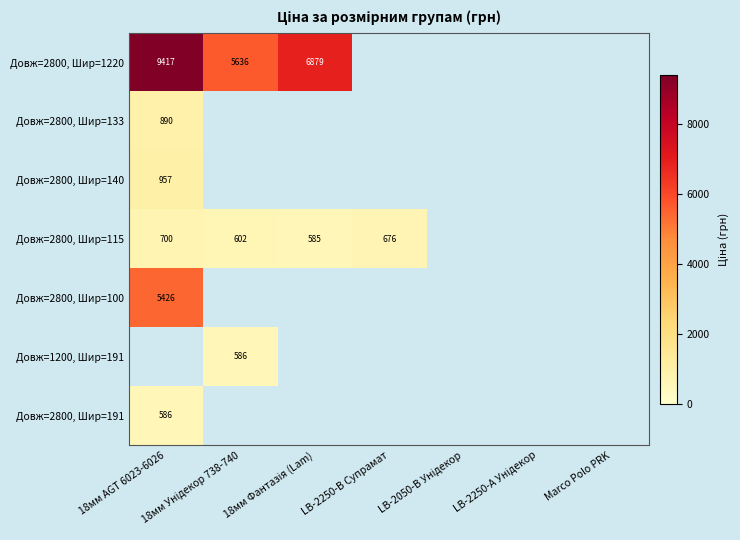

At how many categories does at least one series exceed 7403?

1